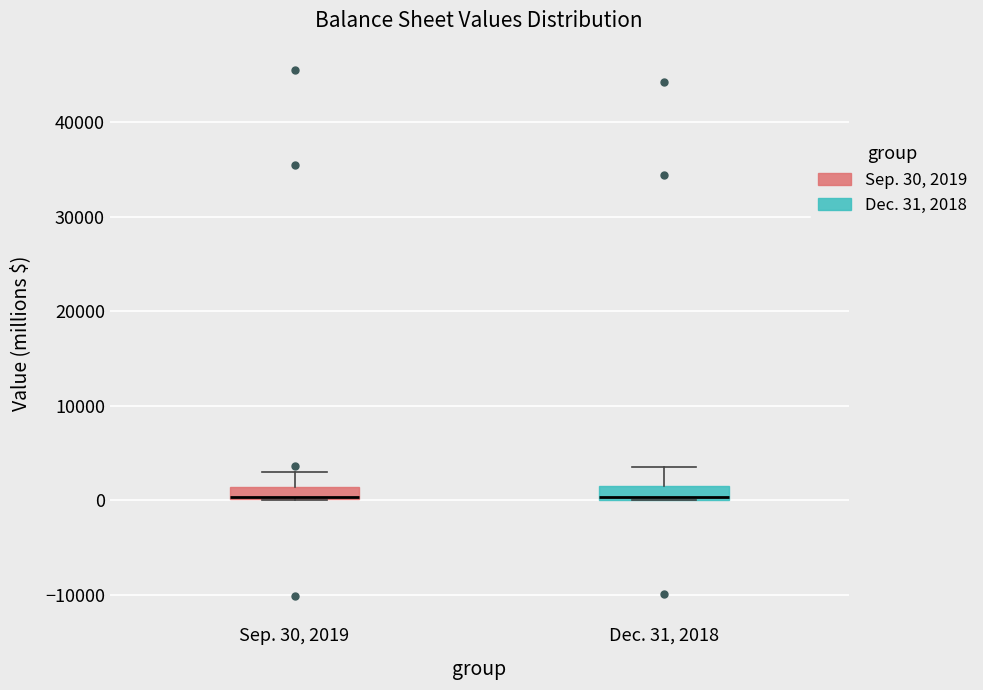

Where is the lower edge of the box for Sep. 30, 2019 on the y-axis? The values are not printed on the chart, so give them approximately, as read against the axis.

0